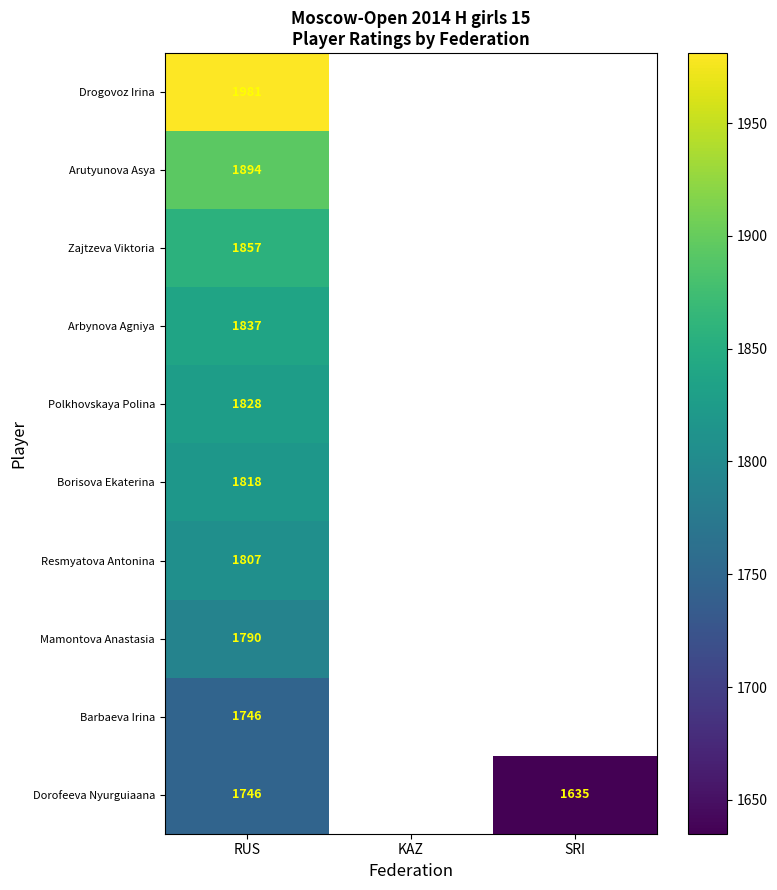

True or false: Zajtzeva Viktoria has a value of 1857 at RUS.

True